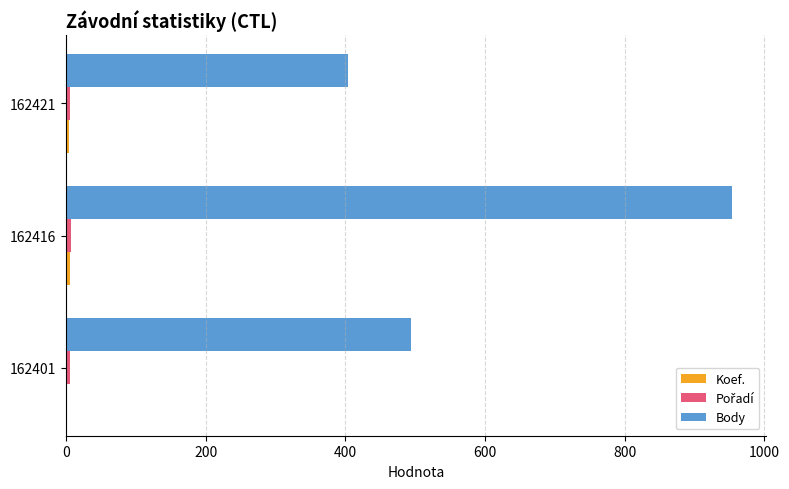

Count the number of data series in this chart.

3